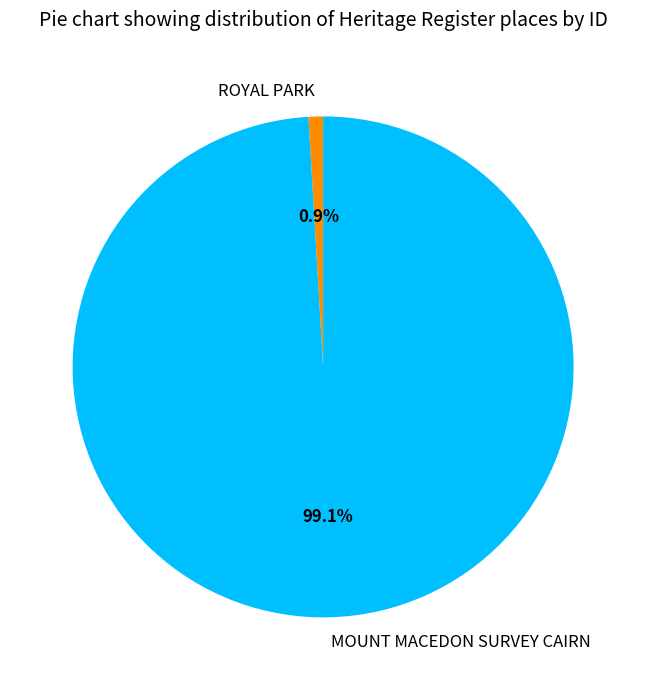

To the nearest percent, what is the average slice percentage?

50%